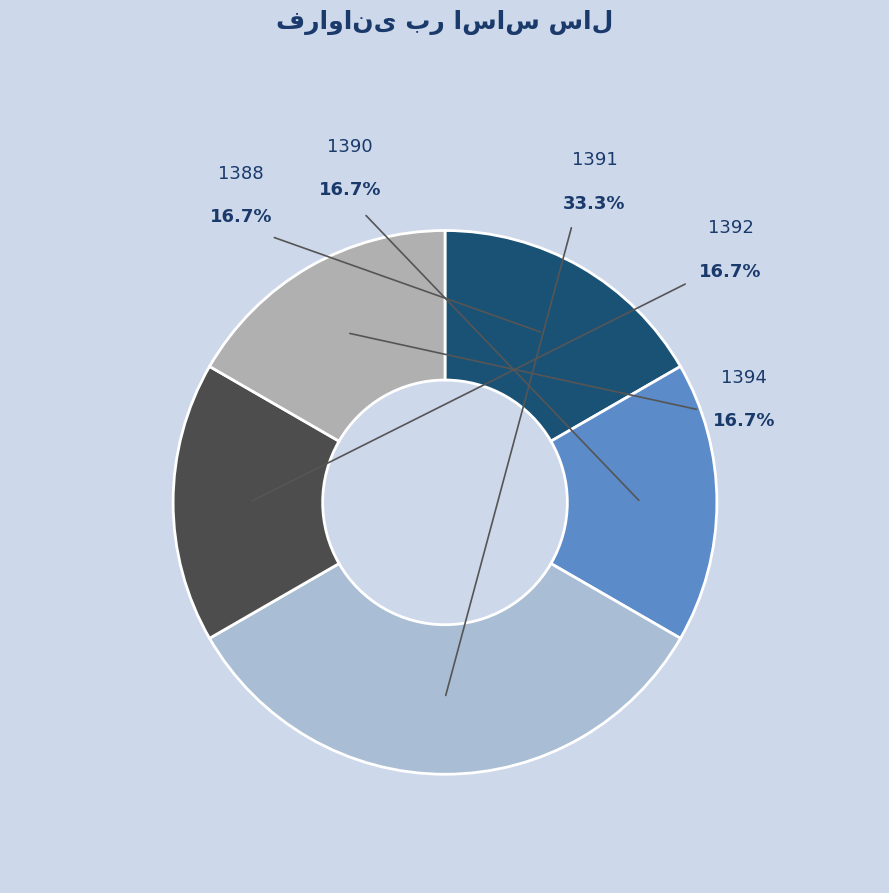

To the nearest percent, what is the difference between the 1390 and 1391 slice percentages?

17%